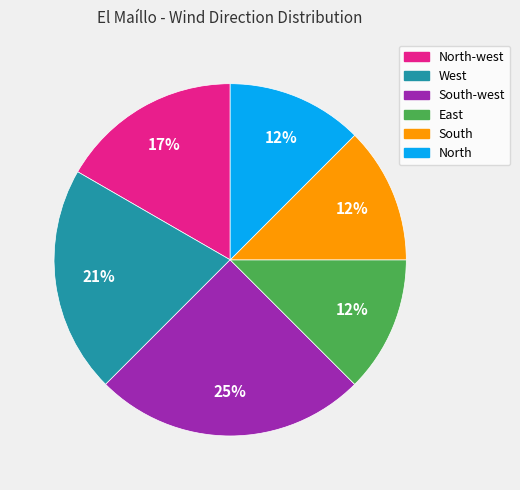

Is there a majority slice in this chart?

No